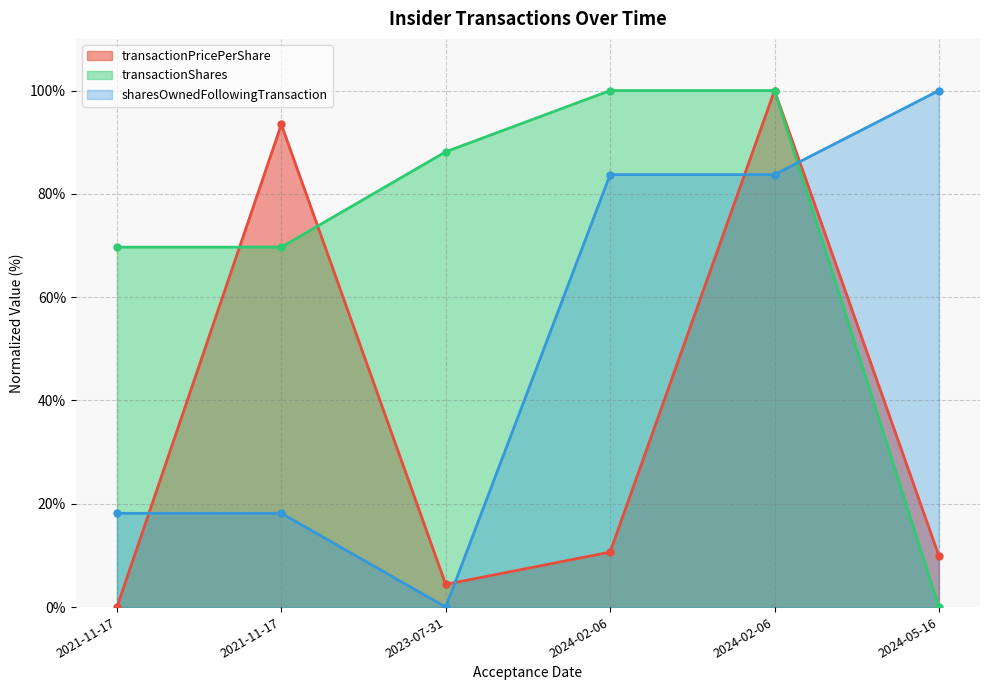

Does the chart have visible grid lines?

Yes